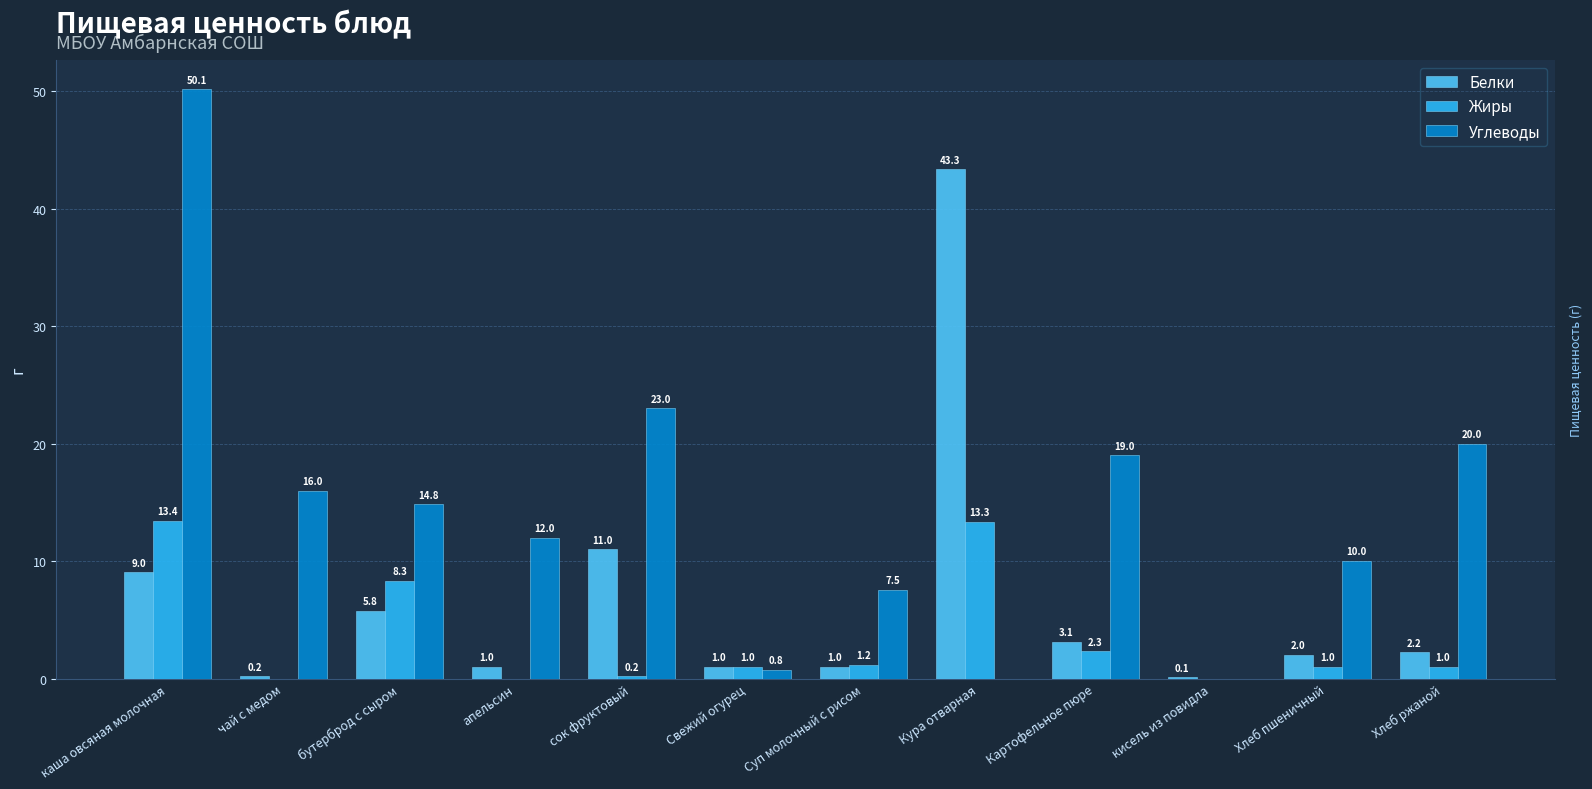

What is the sum of the Жиры values at кисель из повидла and Картофельное пюре?

2.3